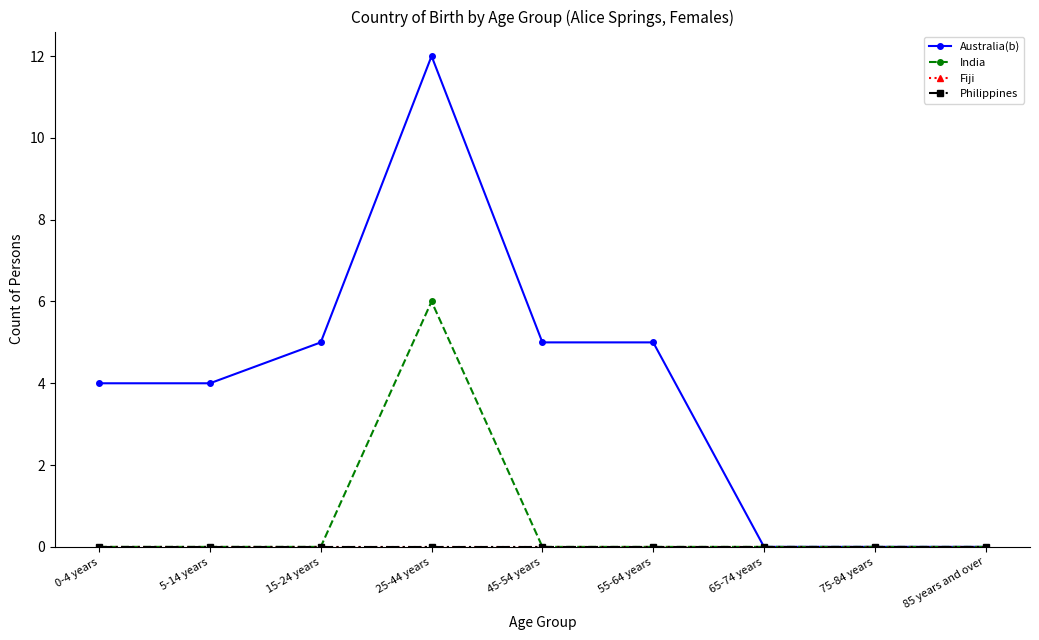

Is this an area chart (filled region under the line)?

No